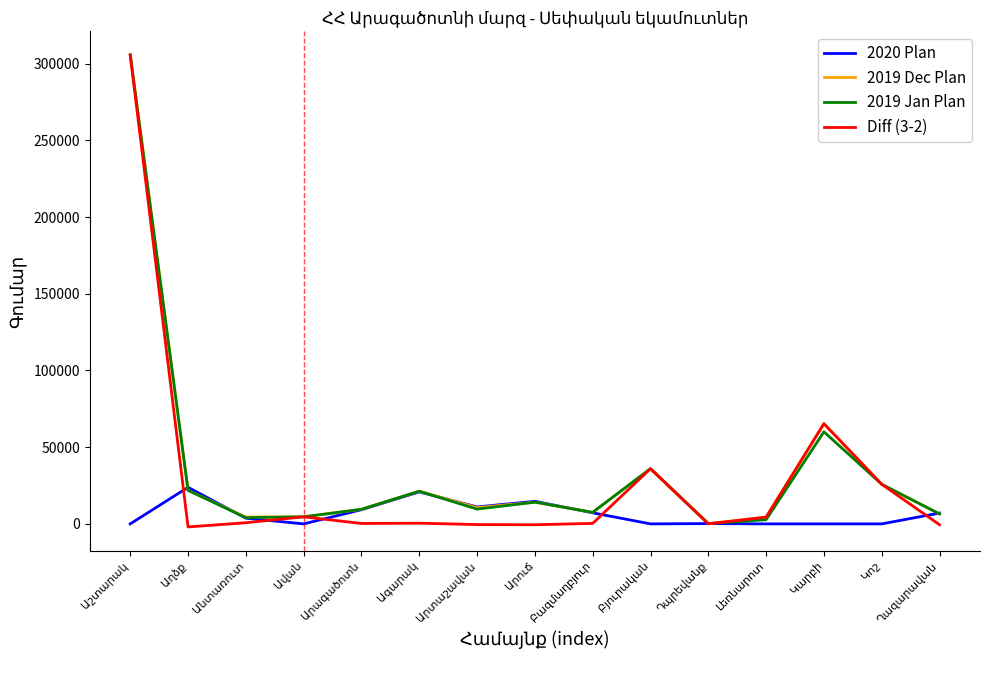

Which series has the widest spread of values?

Diff (3-2)